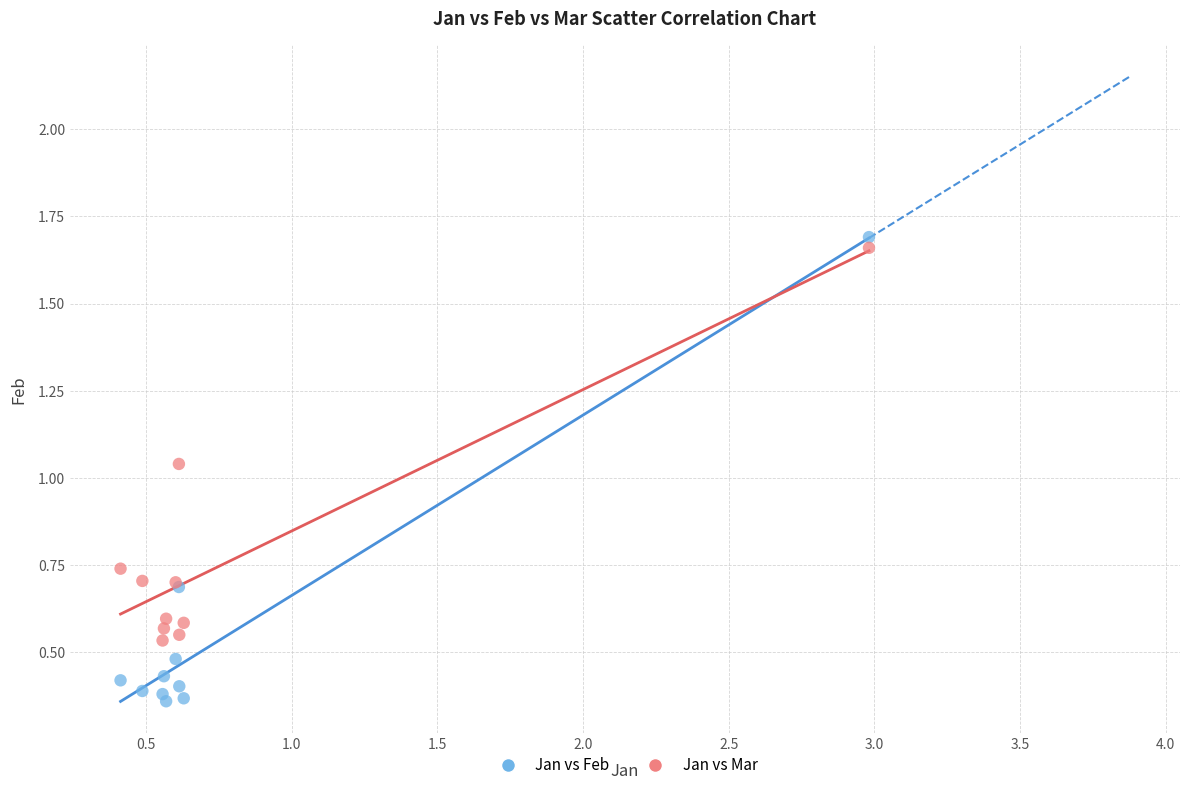

What are all the series names shown in the legend?

Jan vs Feb, Jan vs Mar